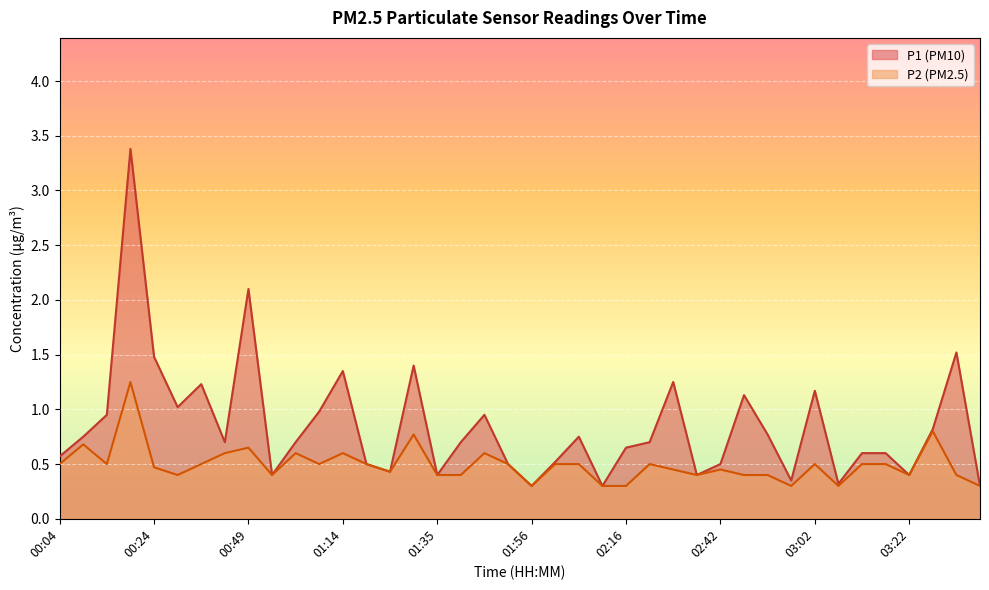

What is the sum of all P2 values?

19.8